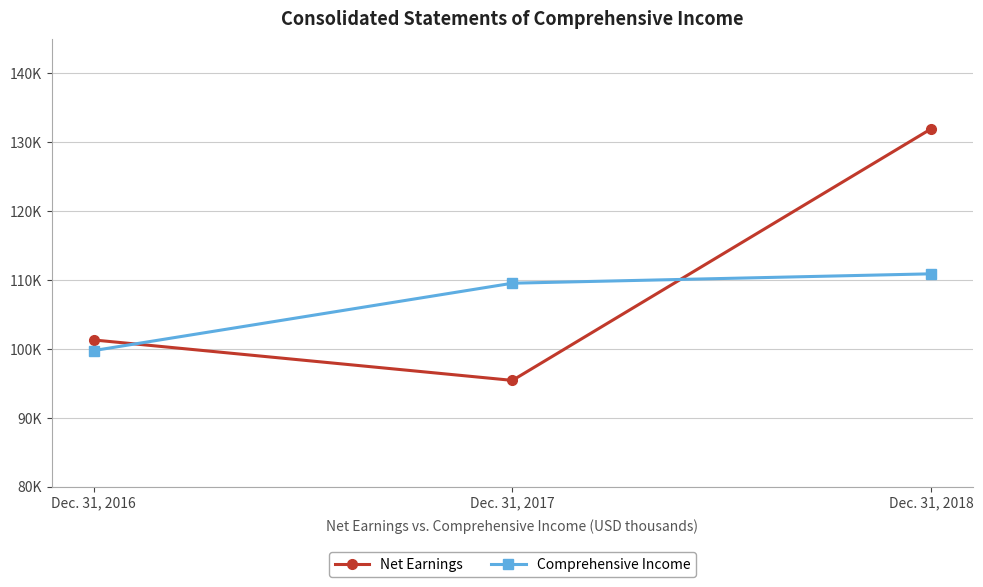

Count the Net Earnings values in the range 95419 to 131896.

3